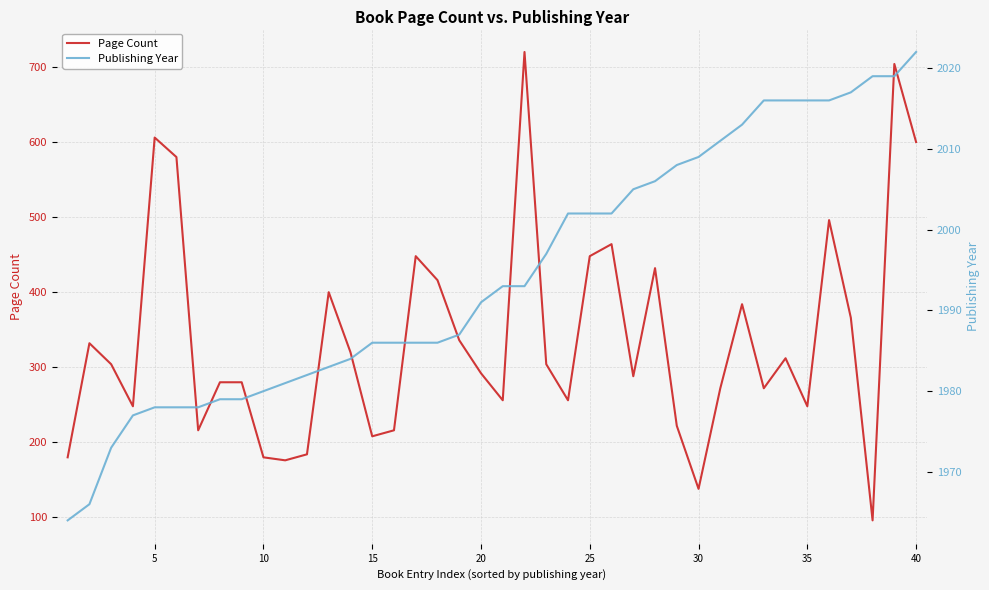

What is the minimum value for Page Count?

96